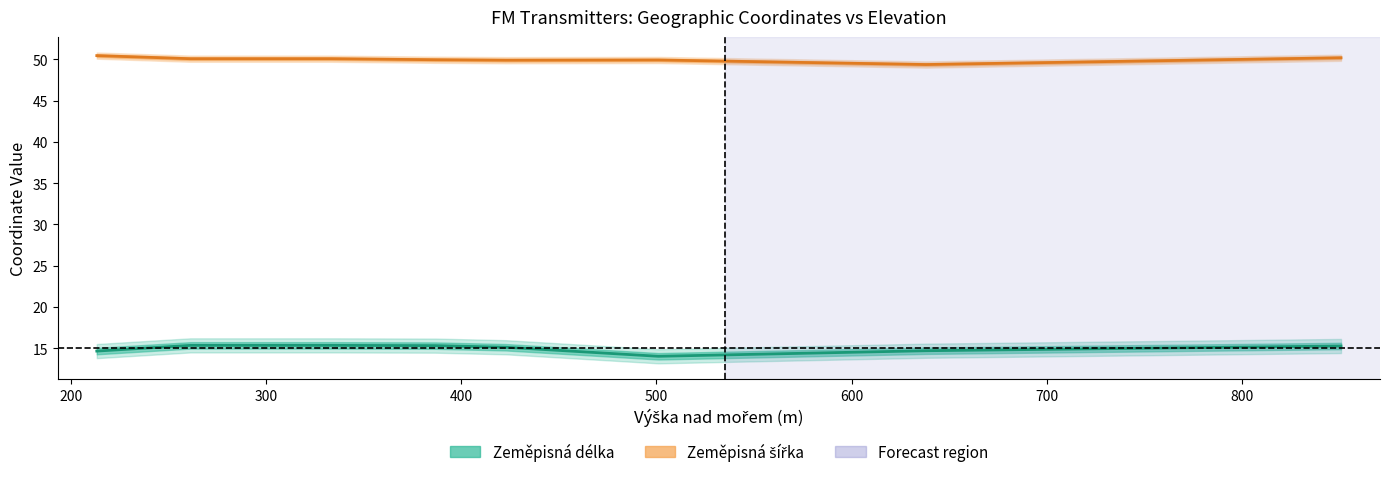

What is the sum of the Zeměpisná šířka values at 34 and 2?

99.7